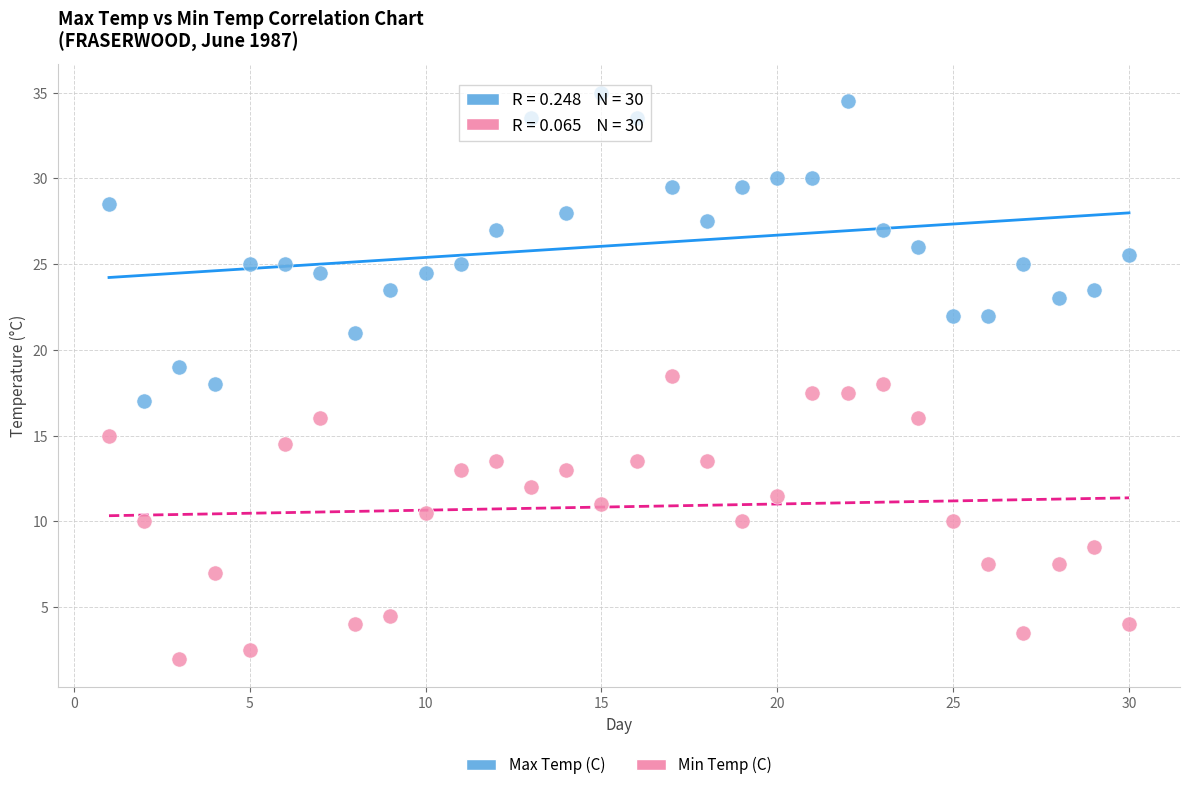

Which series contains the lowest Y value?

Min Temp (C)